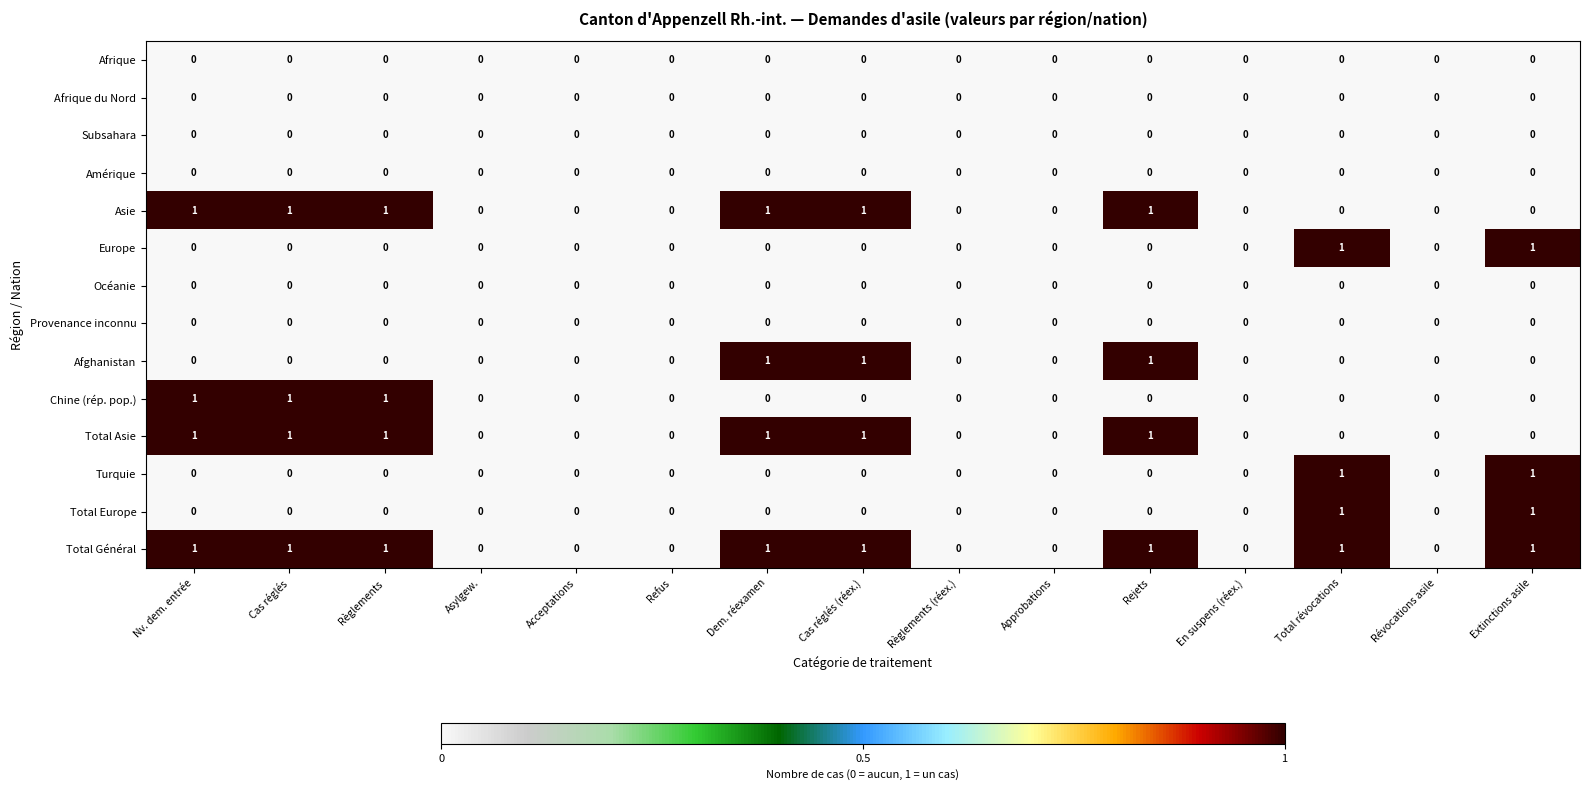

The Océanie series shows 0 at Acceptations. True or false?

True